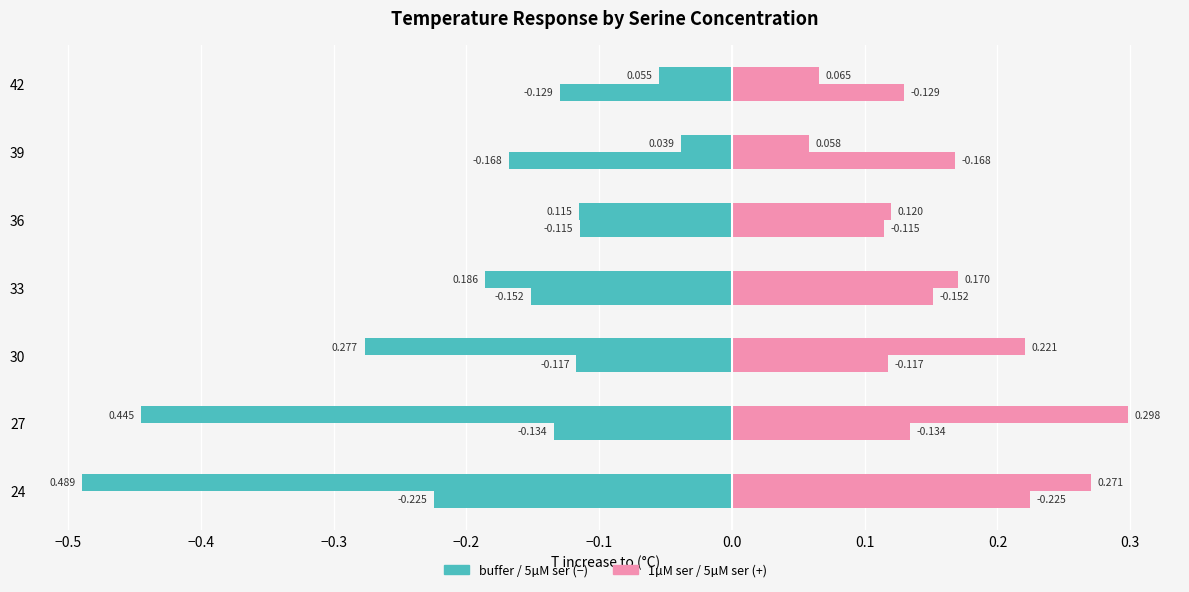

Count the number of categories in the chart.

7